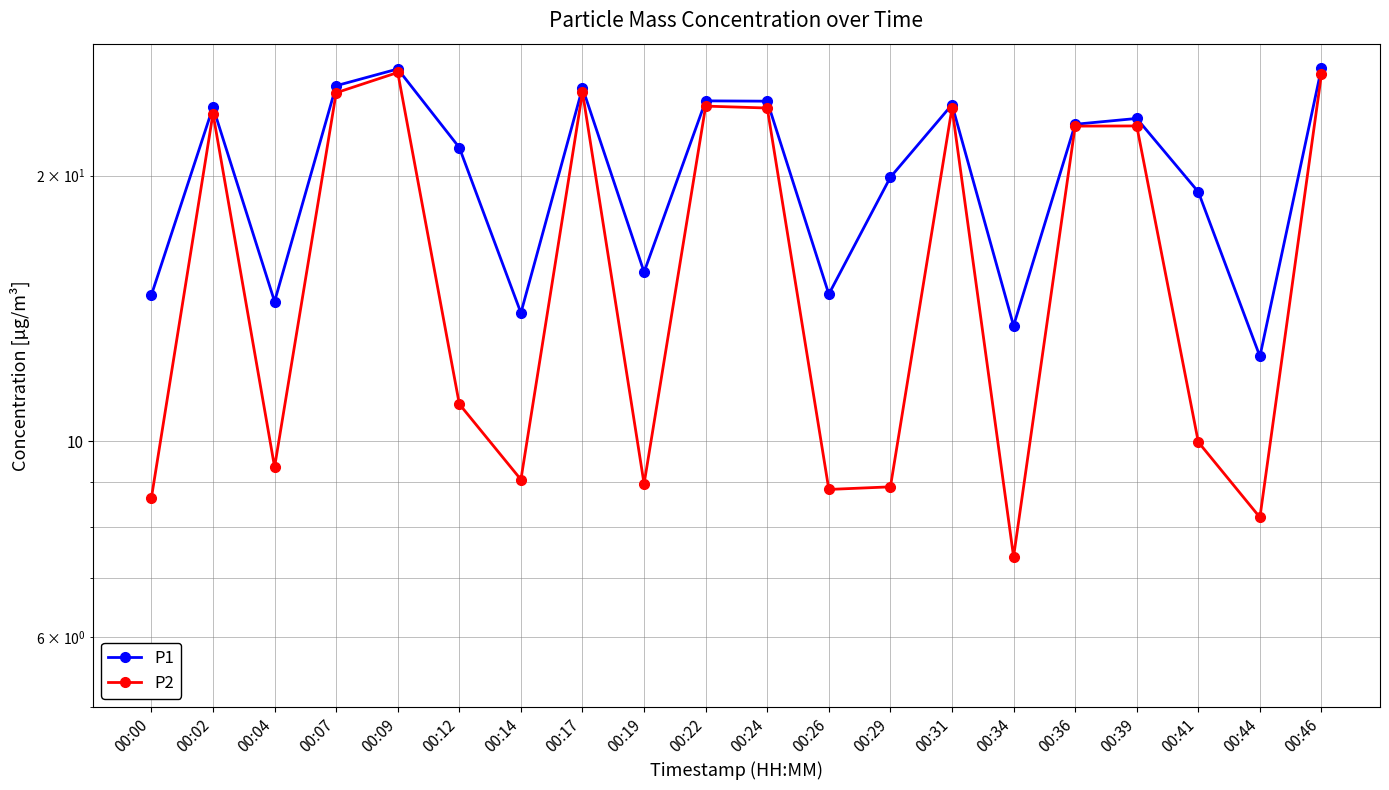

Rank the categories by P2 value from highest to lowest.

00:09, 00:46, 00:17, 00:07, 00:22, 00:24, 00:31, 00:02, 00:39, 00:36, 00:12, 00:41, 00:04, 00:14, 00:19, 00:29, 00:26, 00:00, 00:44, 00:34